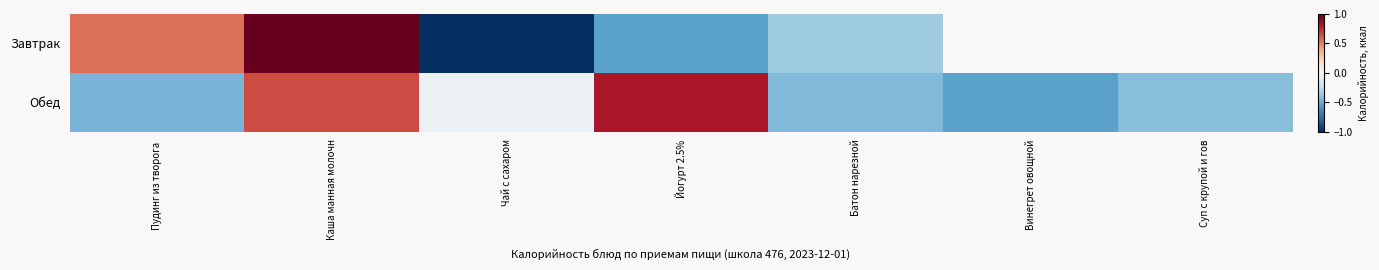

At which label does Обед reach its peak?

Йогурт 2.5%